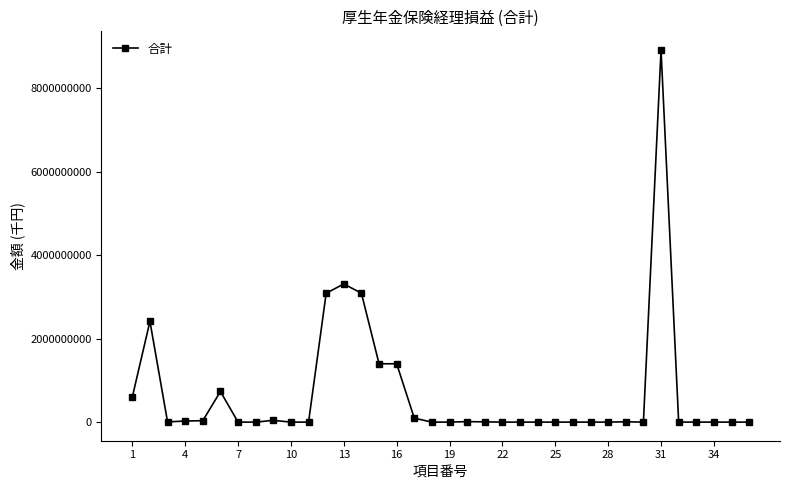

What is the difference between the maximum and minimum values?

8921885376